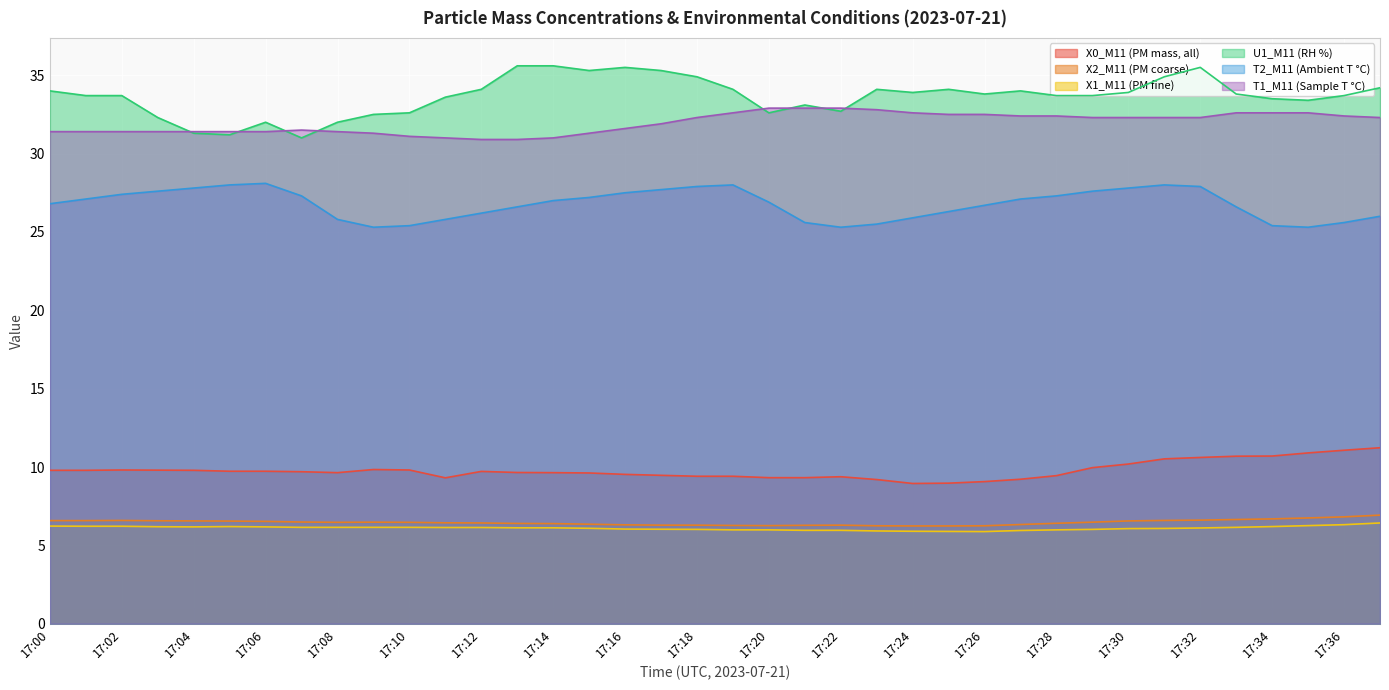

What is the highest value of the T2_M11 (Ambient T °C) series?

28.1